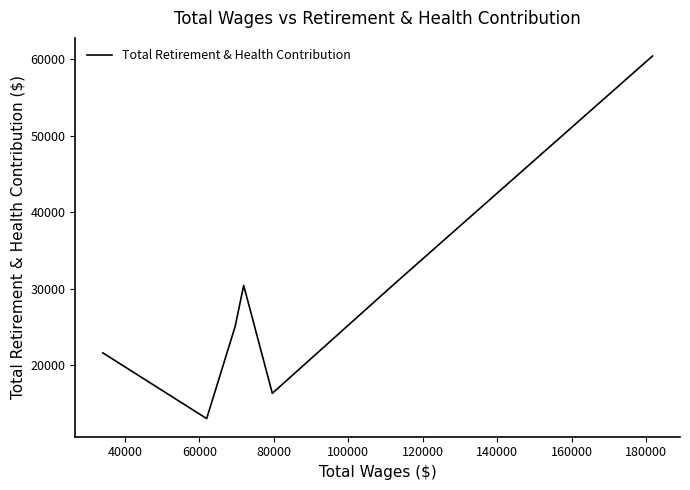

Count the number of values greater than 25085.

3